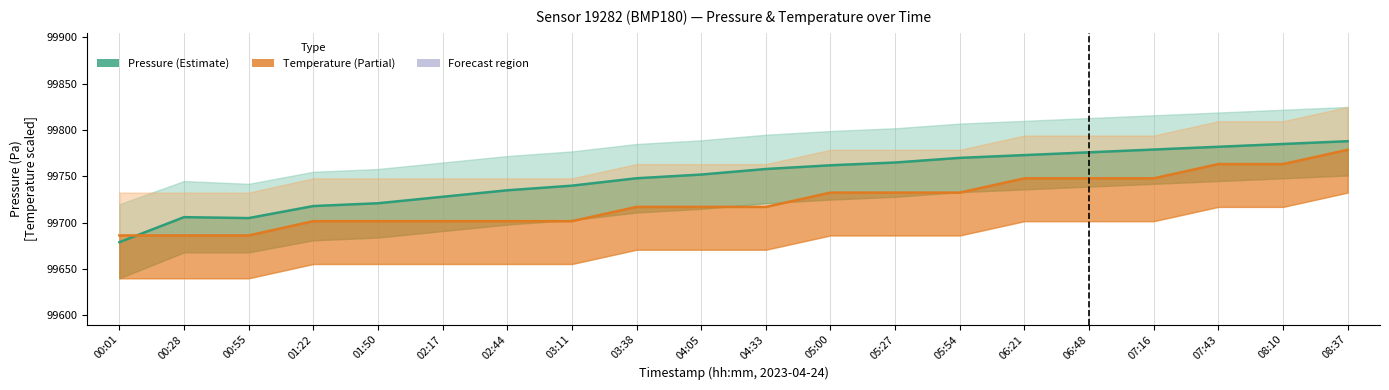

What is the sum of the Pressure (Pa) values at 05:00 and 00:55?

199467.0